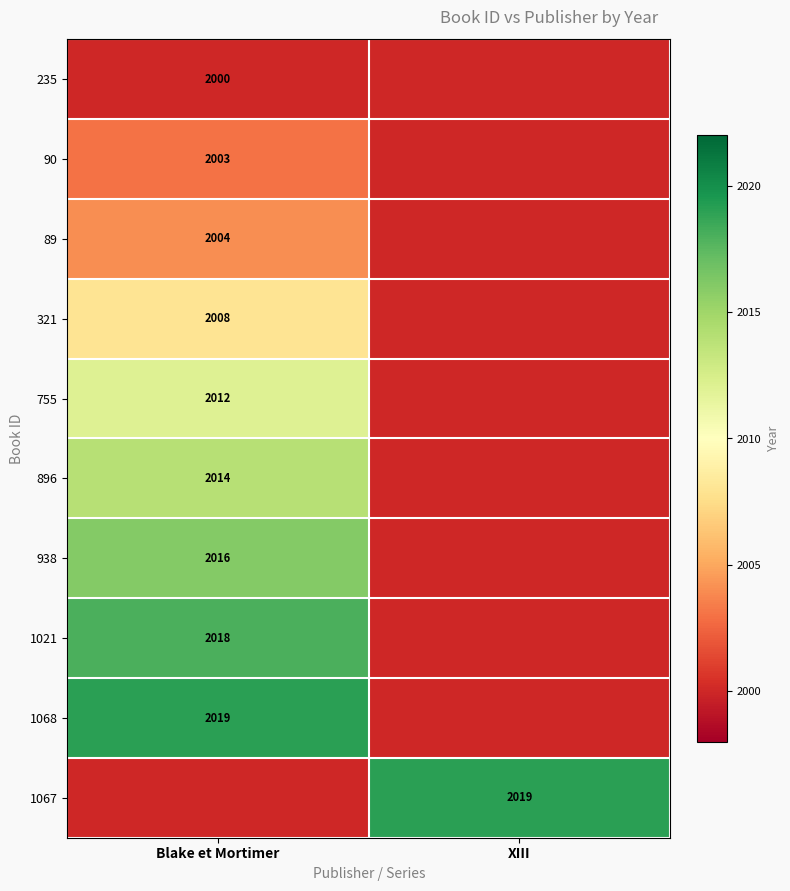

At which category is the sum across all series the highest?

Blake et Mortimer